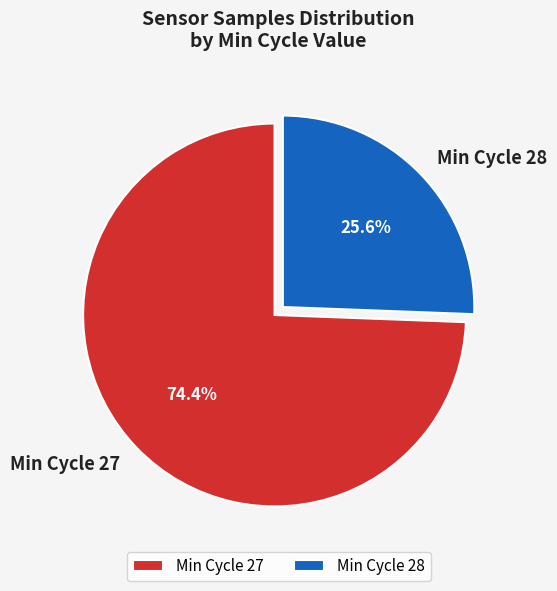

Rank the categories by value from highest to lowest.

Min Cycle 27, Min Cycle 28